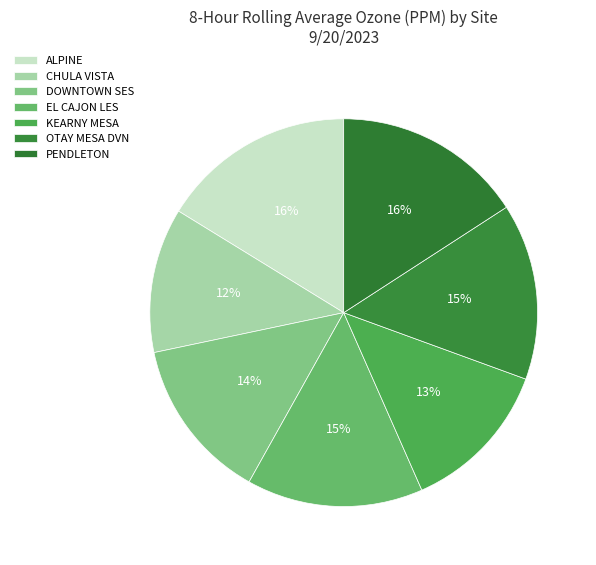

Rank the categories by value from highest to lowest.

ALPINE, PENDLETON, EL CAJON LES, OTAY MESA DVN, DOWNTOWN SES, KEARNY MESA, CHULA VISTA